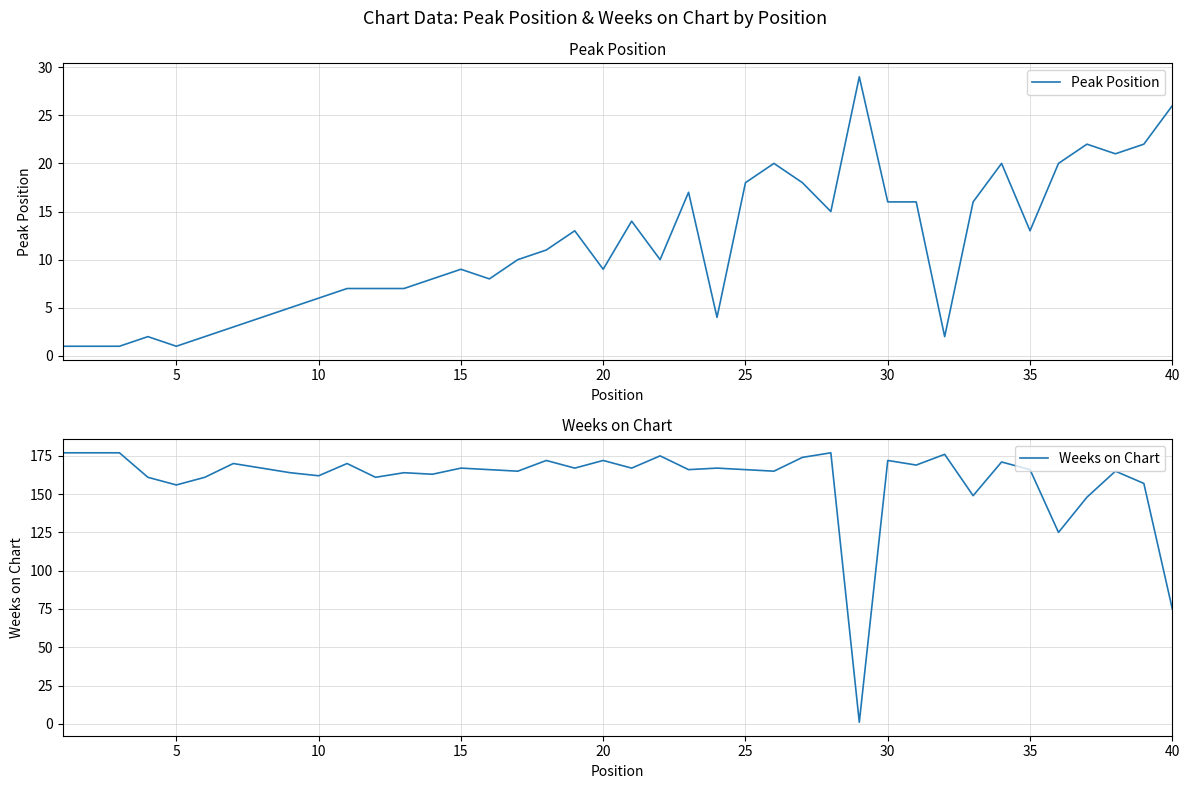

What is the maximum value for Peak Position?

29